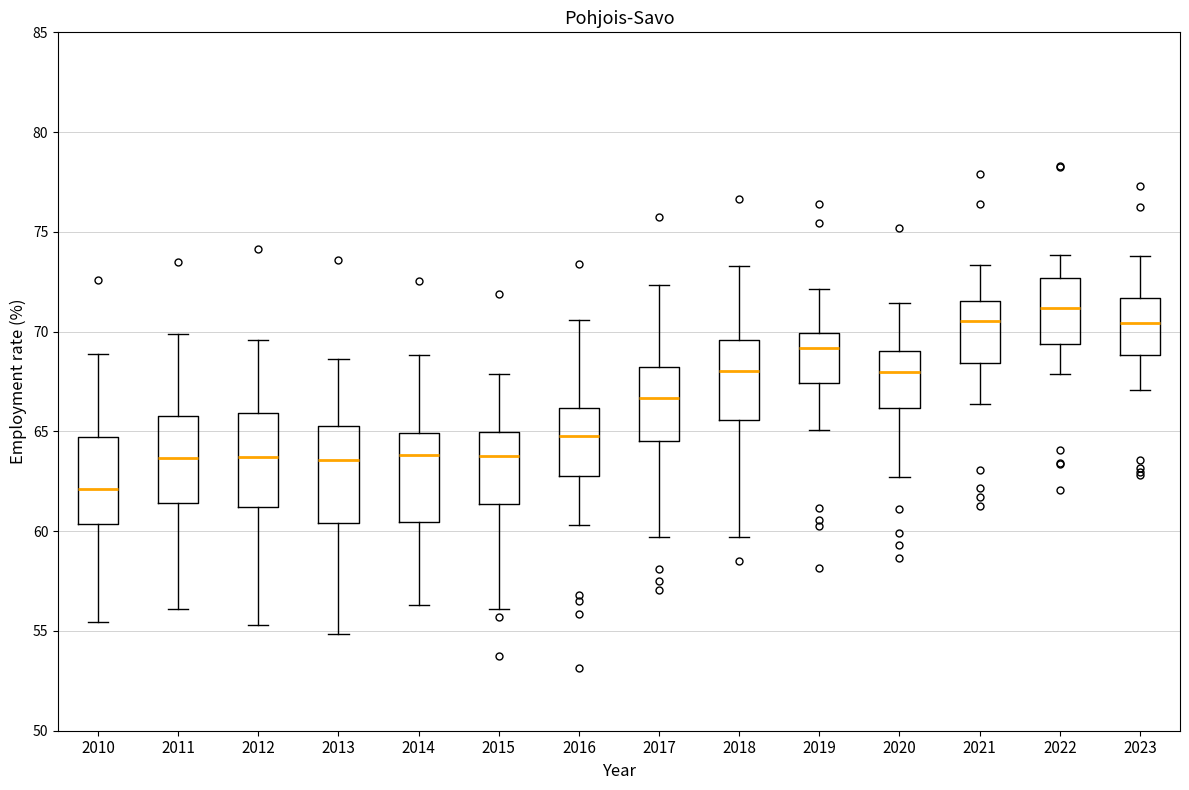

Which box has the lowest median line?

2010